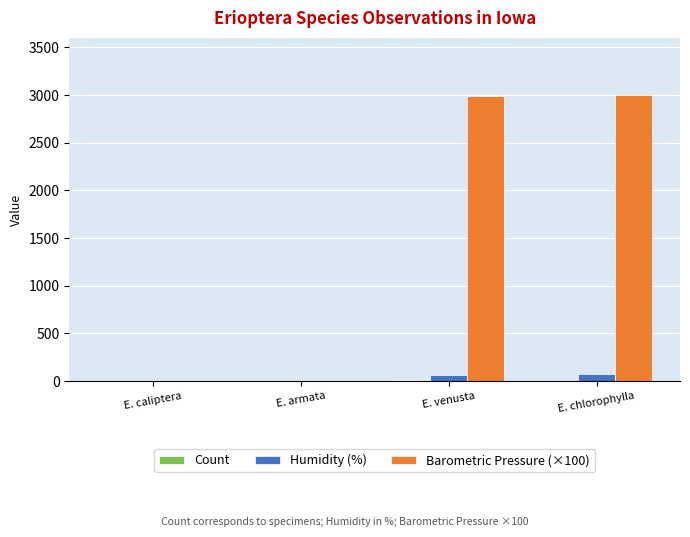

Is the value of Barometric Pressure (×100) at E. venusta greater than the value of Humidity (%) at E. chlorophylla?

Yes